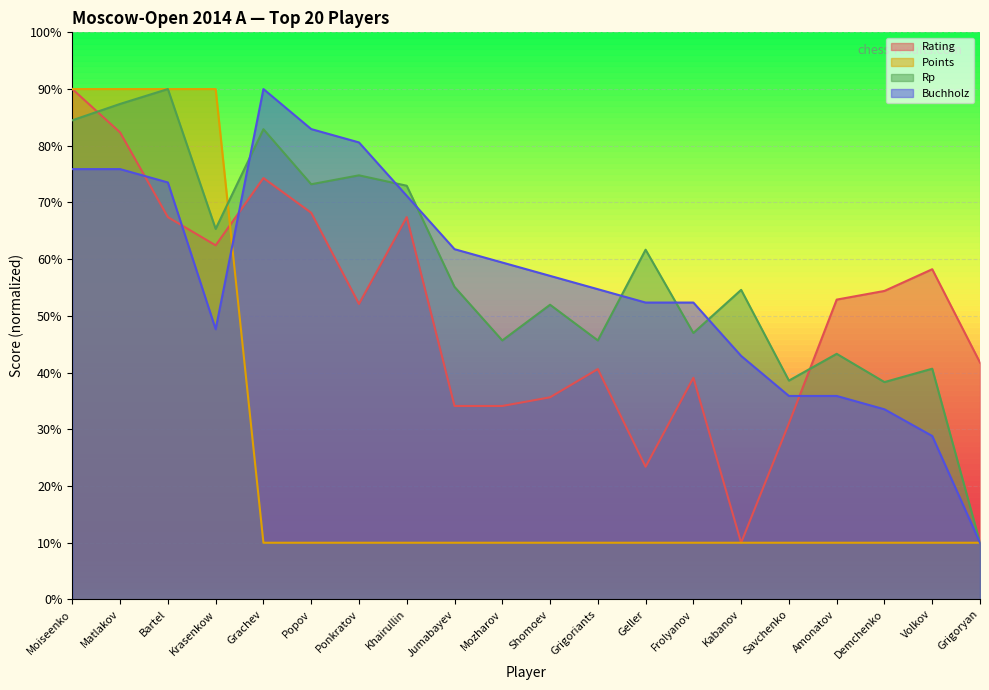

Where do Buchholz and Points first cross each other?

Krasenkow and Grachev